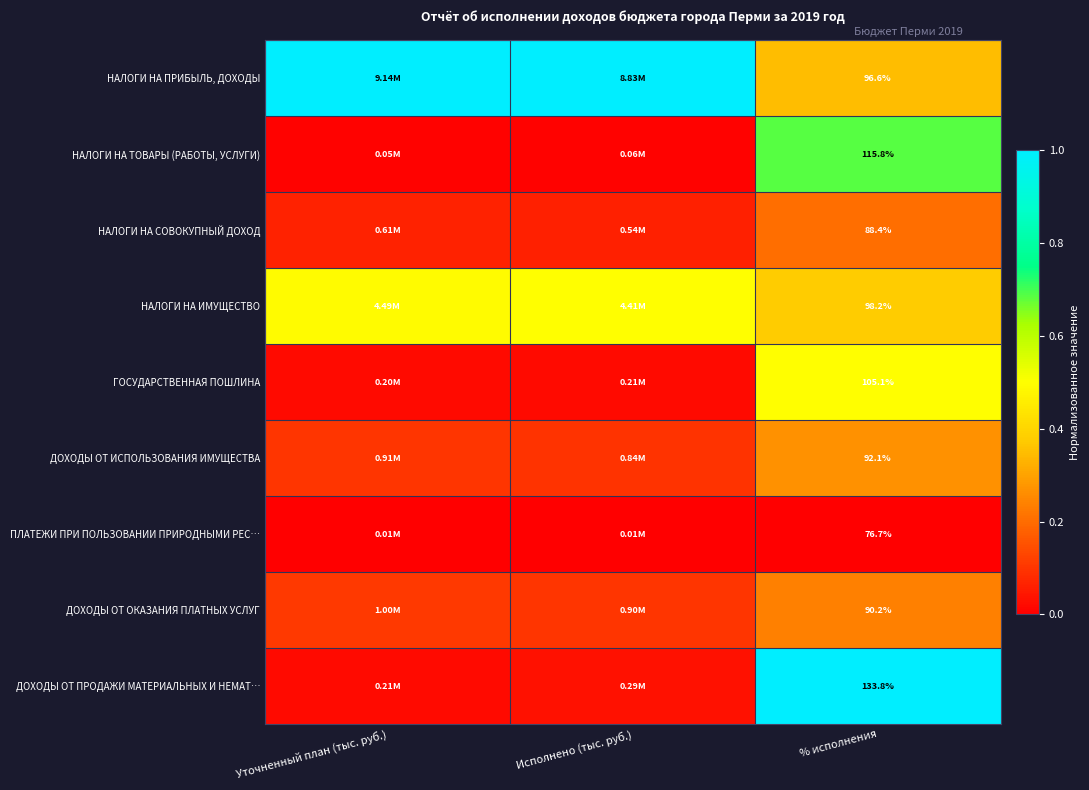

The ДОХОДЫ ОТ ИСПОЛЬЗОВАНИЯ ИМУЩЕСТВА series shows 0.1 at Уточненный план (тыс. руб.). True or false?

False